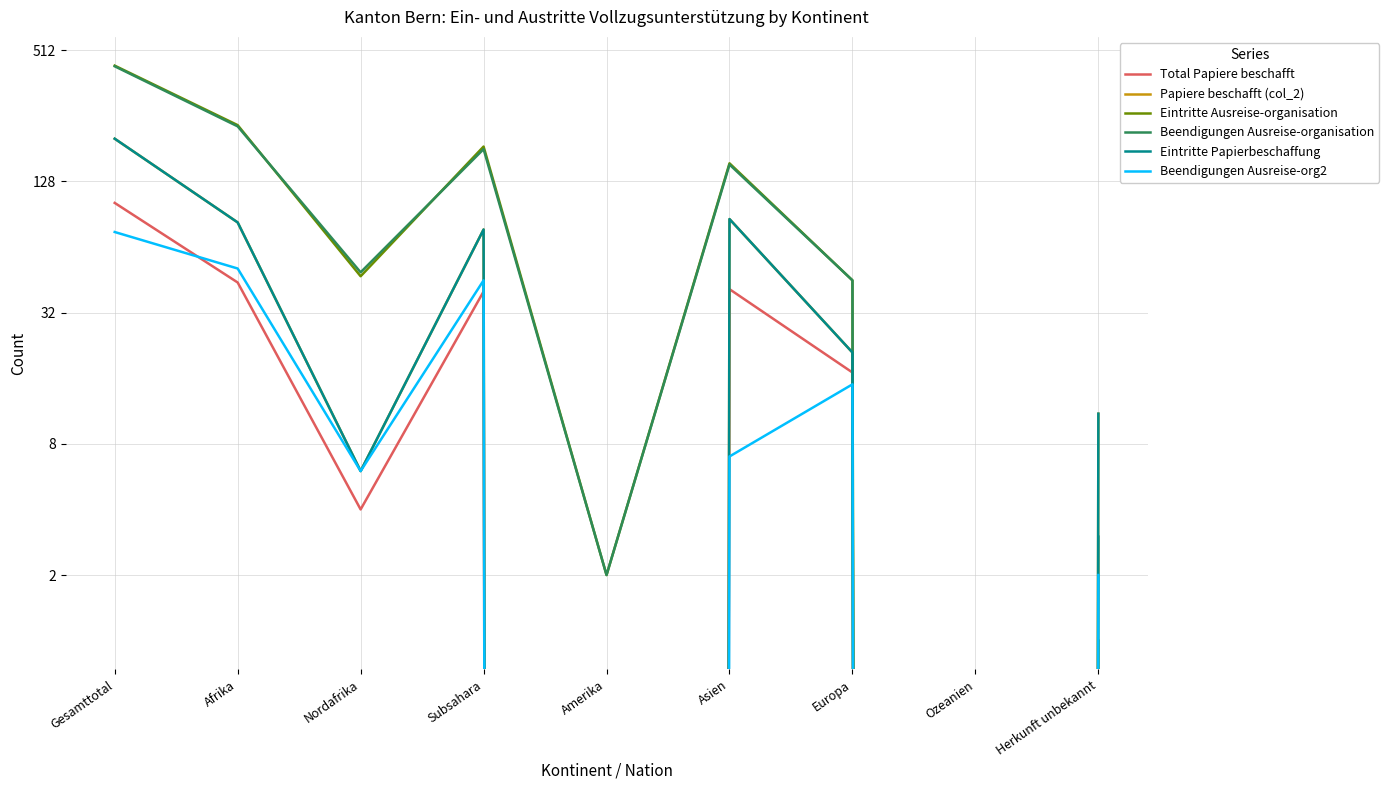

What is the value of the Beendigungen Ausreise-org2 point at the 3rd from the left?

6